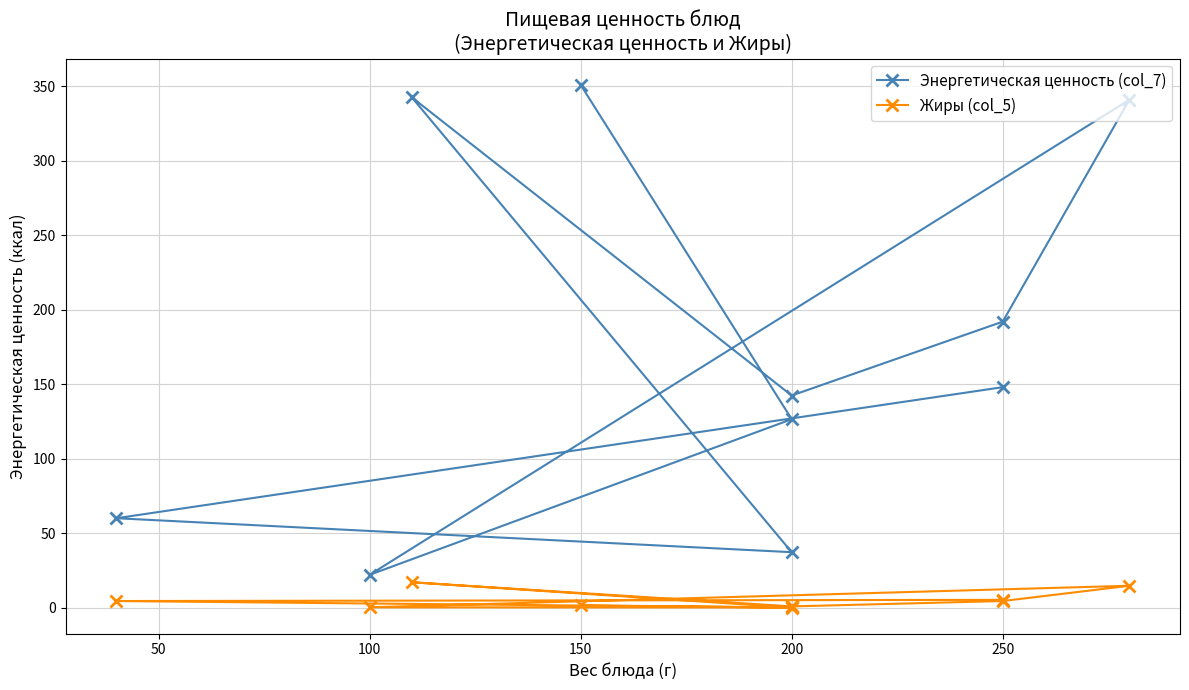

How many lines are shown in the chart?

2